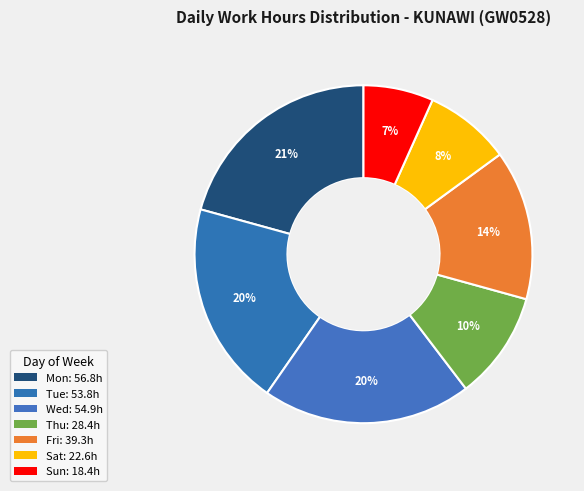

How many slices are in this pie chart?

7